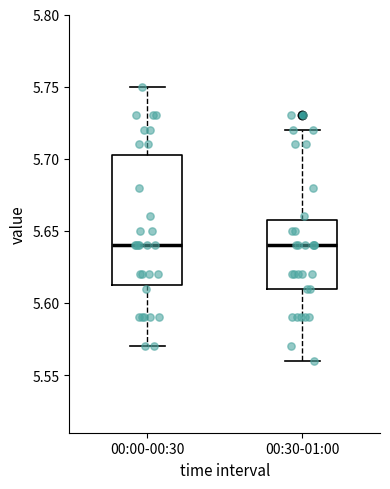

Reading left to right, read every box against the y-axis: the position of its median line, the range the box covers, and the ends of its whiskers. The values are not printed on the chart, so give them approximately, as read against the axis.

00:00-00:30: median 5.640, box 5.615 to 5.705, whiskers 5.570 to 5.750
00:30-01:00: median 5.640, box 5.610 to 5.660, whiskers 5.560 to 5.720